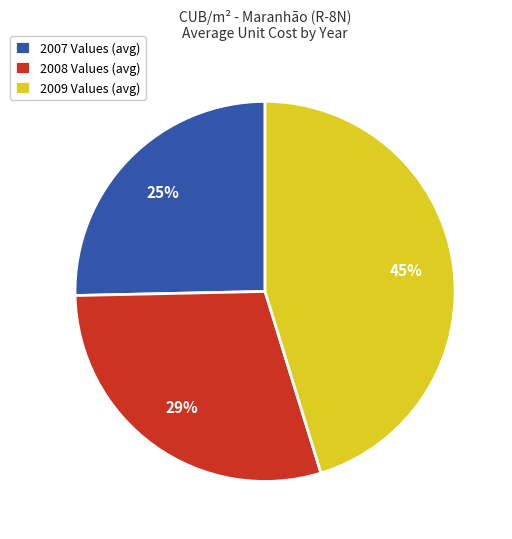

Combined, do 2009 Values (avg) and 2008 Values (avg) account for over 50%?

Yes